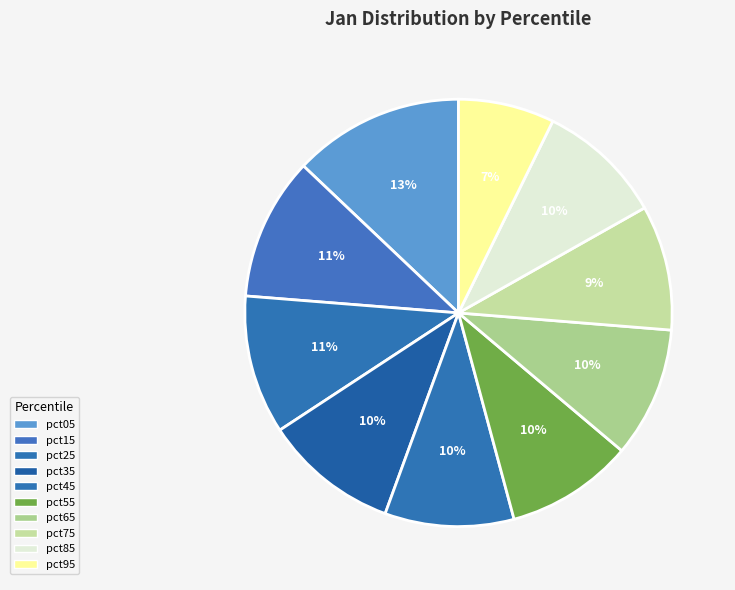

Which slice is the largest?

pct05